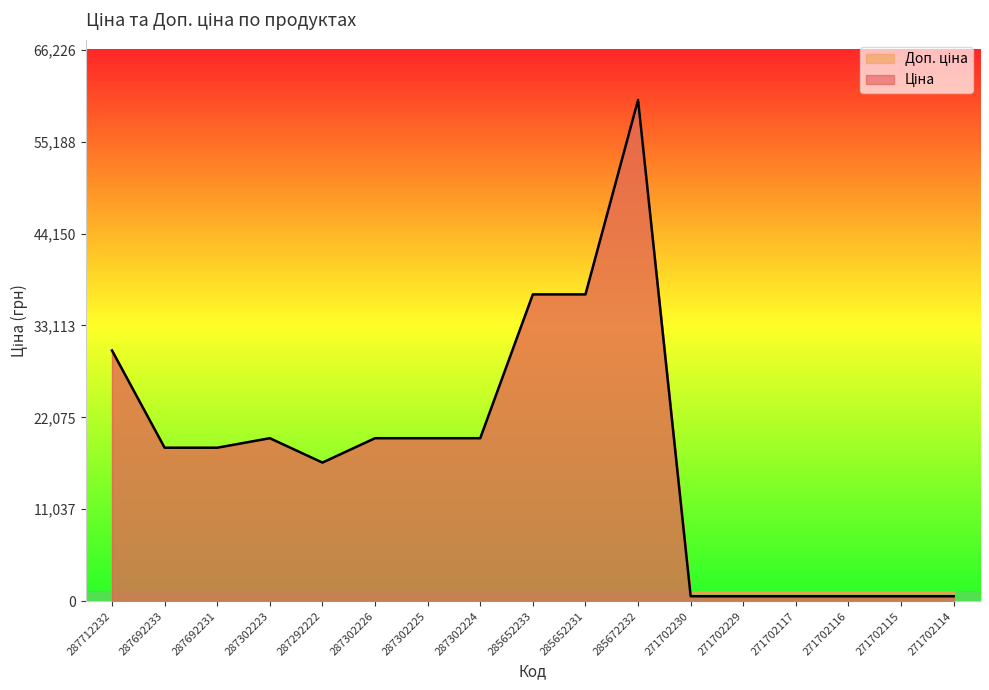

Rank the series at 287692231 from highest to lowest value.

Ціна, Доп. ціна